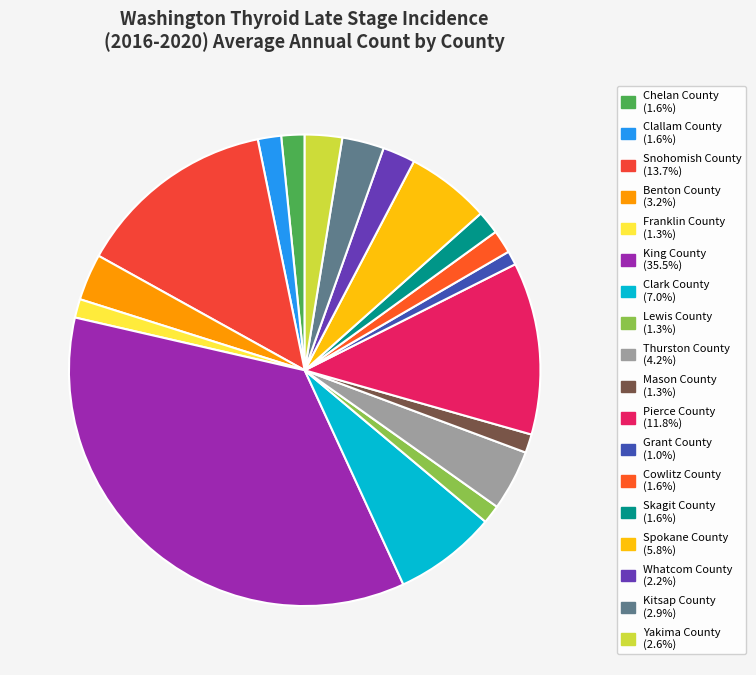

Is there a majority slice in this chart?

No